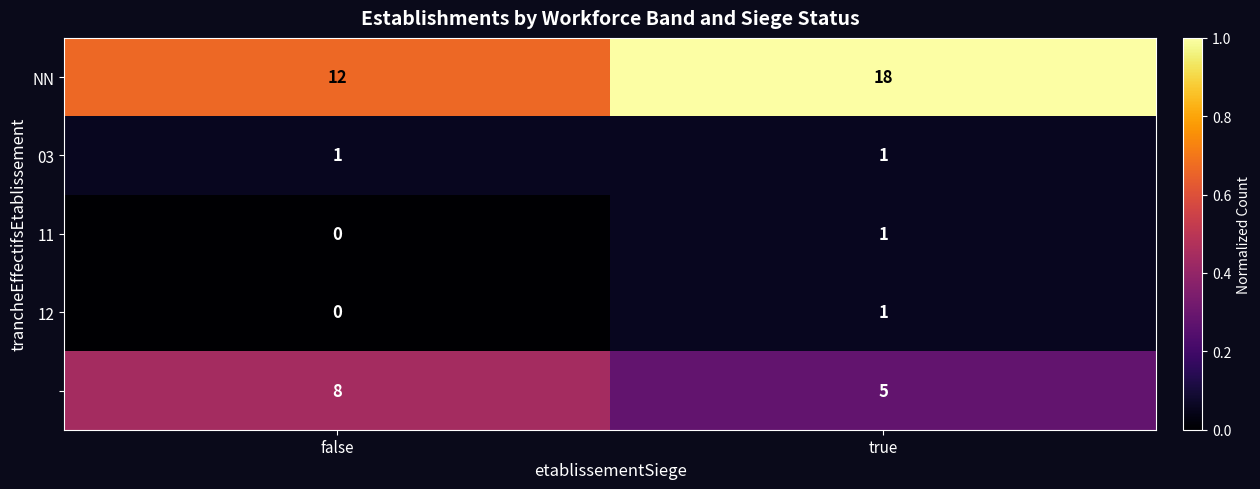

At how many categories does at least one series exceed 0?

2